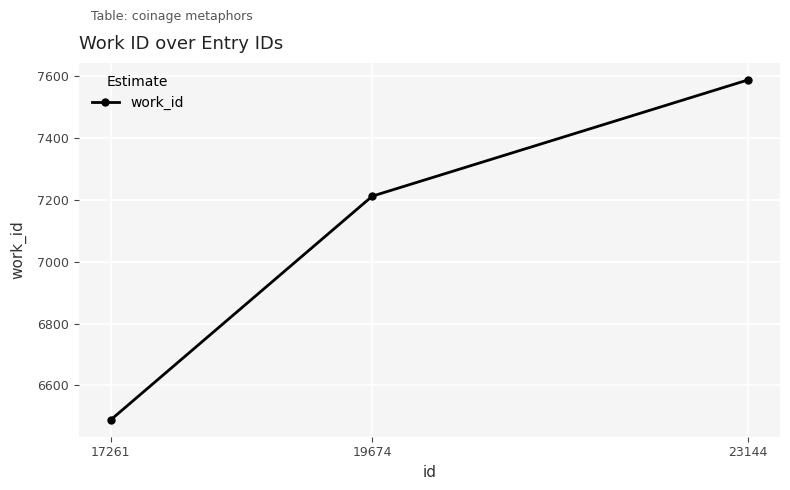

The value at 17261 is 6489. True or false?

True